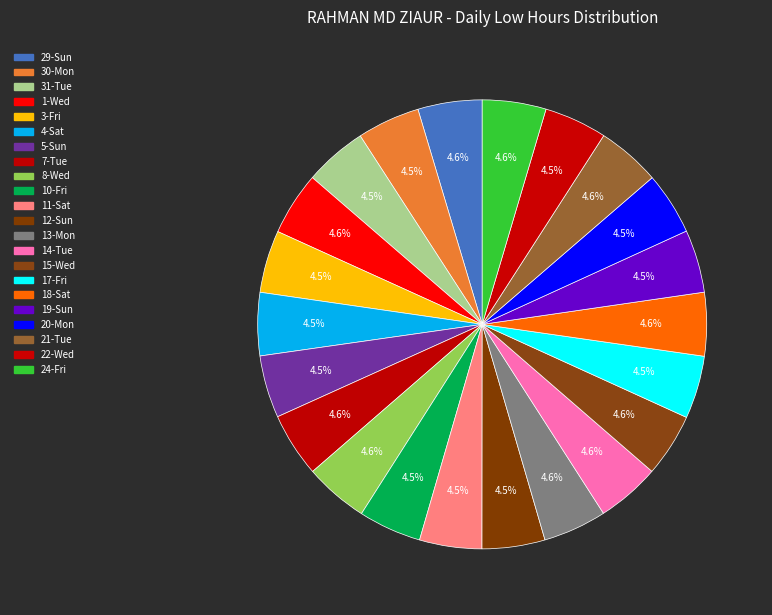

Count the number of slices in the pie.

22